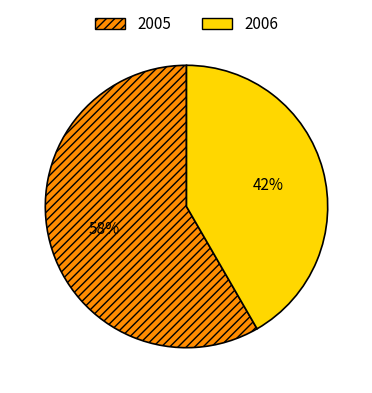

Which slice represents more than half of the pie?

2005